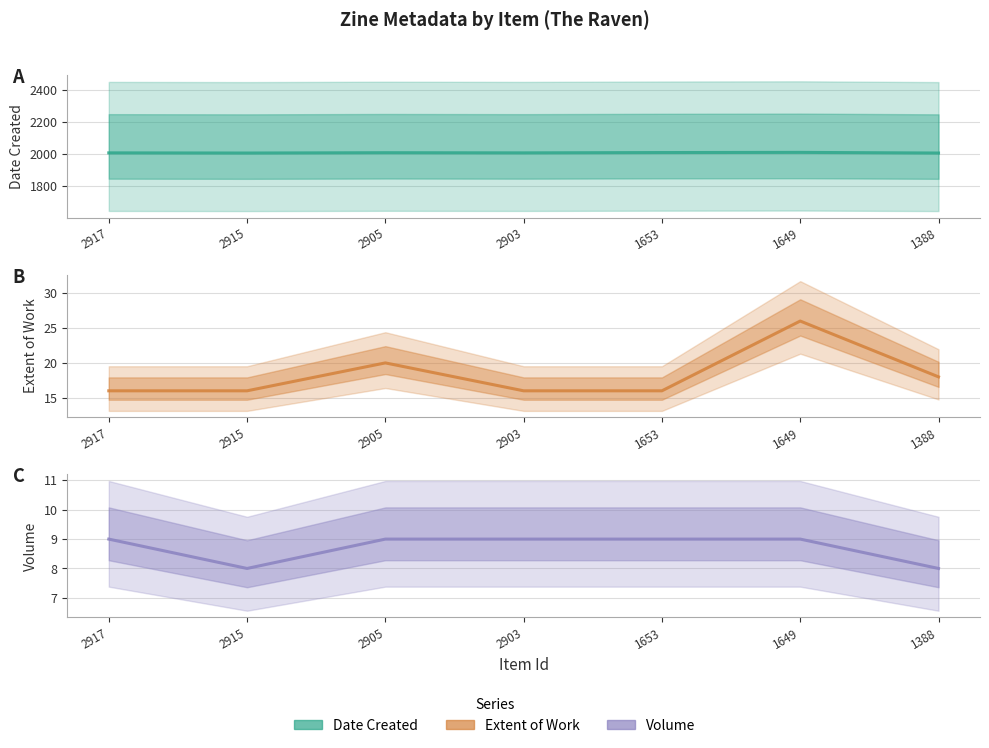

Which category has the highest value across all series?

1649